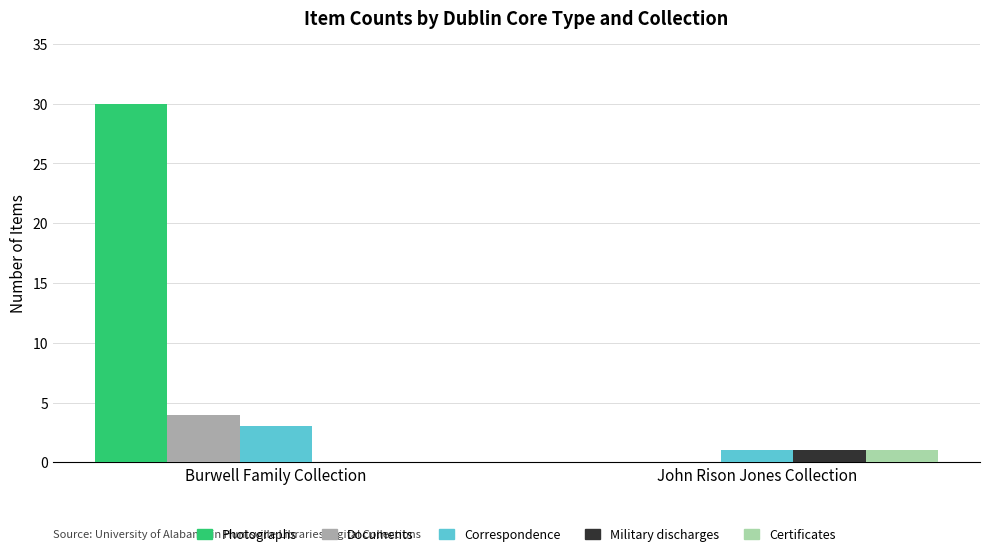

Reading right to left, list all the values displayed in this chart.

Photographs: 0	30
Documents: 0	4
Correspondence: 1	3
Military discharges: 1	0
Certificates: 1	0